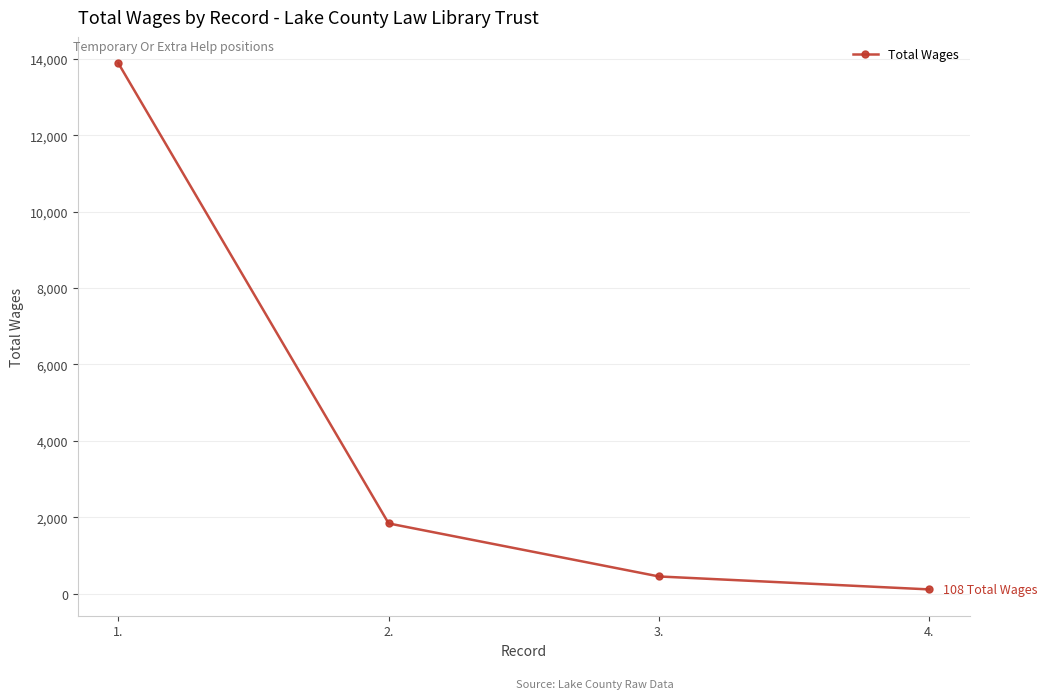

What is the greatest value displayed?

13884